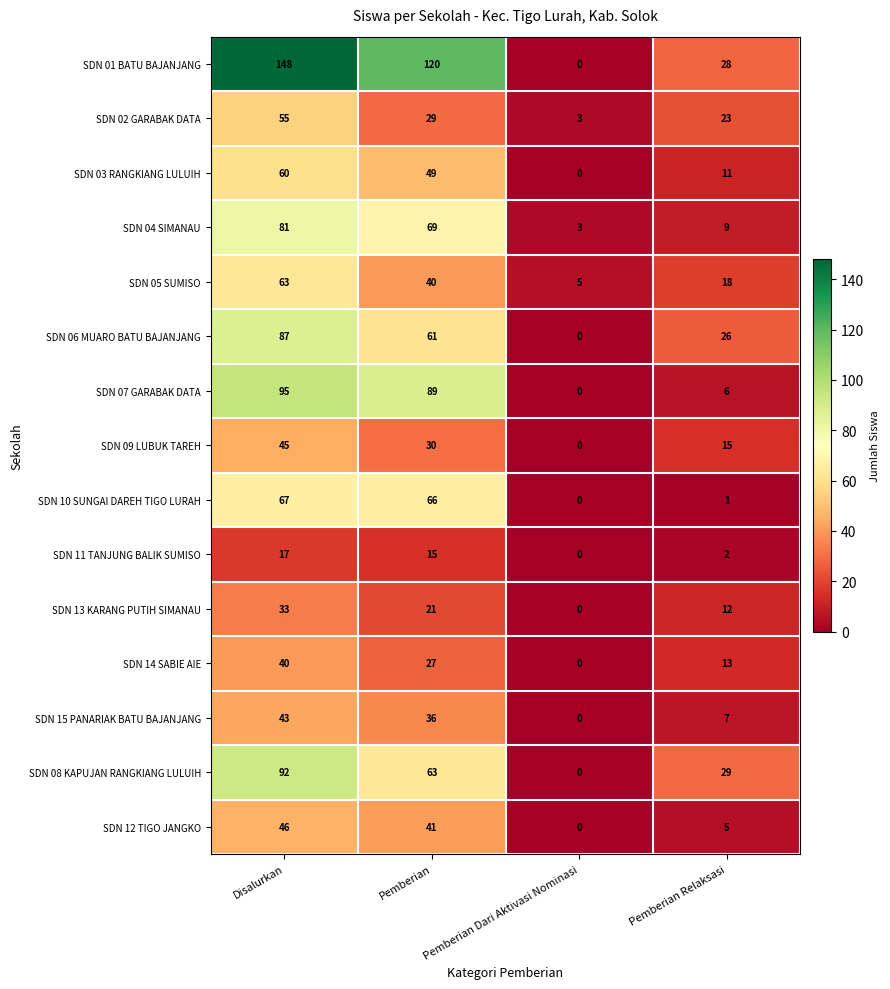

The value of SDN 03 RANGKIANG LULUIH at Pemberian is 81. True or false?

False